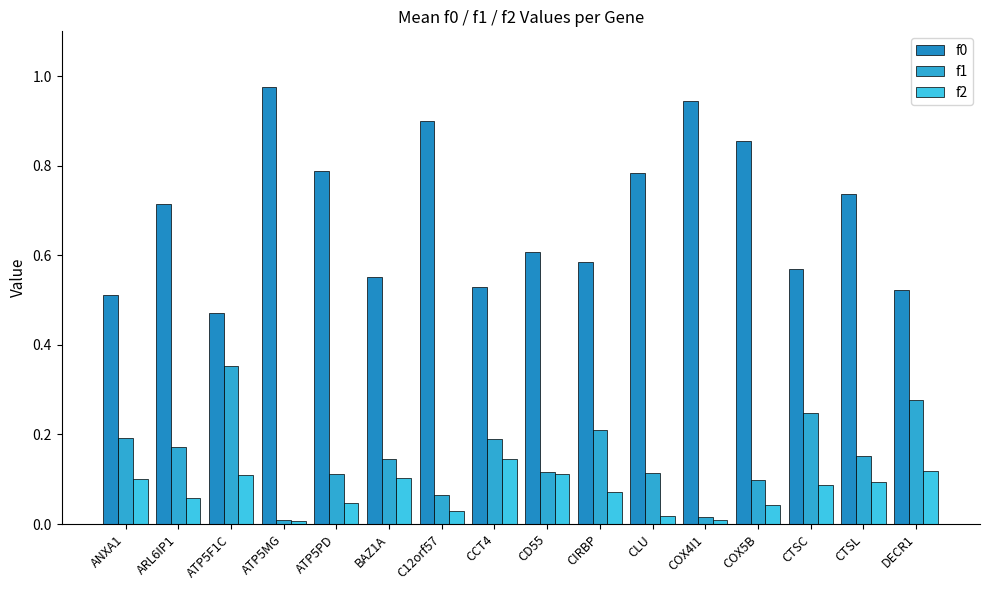

How many groups of bars are there?

16